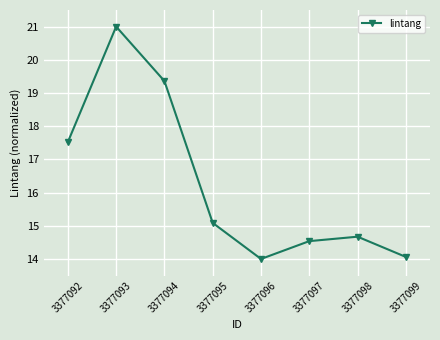

The chart shows a value of 21.7 at 3377096. True or false?

False